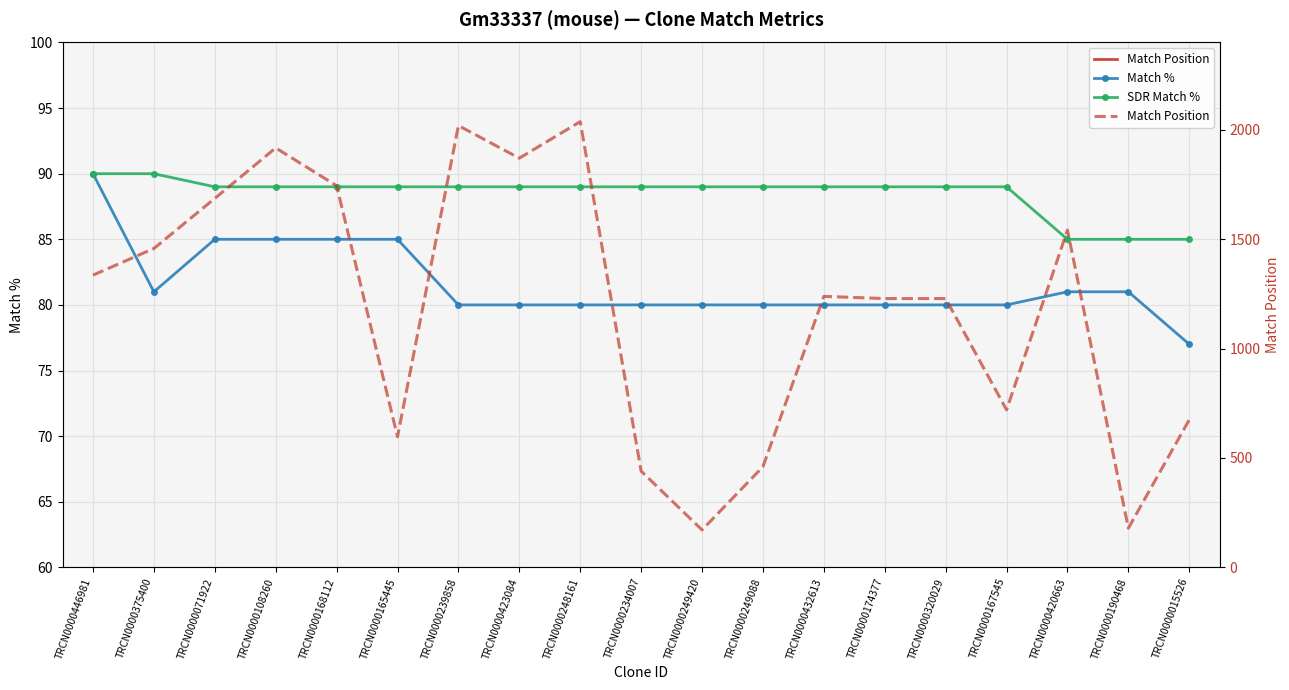

Is the value of Match Position at TRCN0000015526 greater than the value of SDR Match % at TRCN0000249088?

Yes